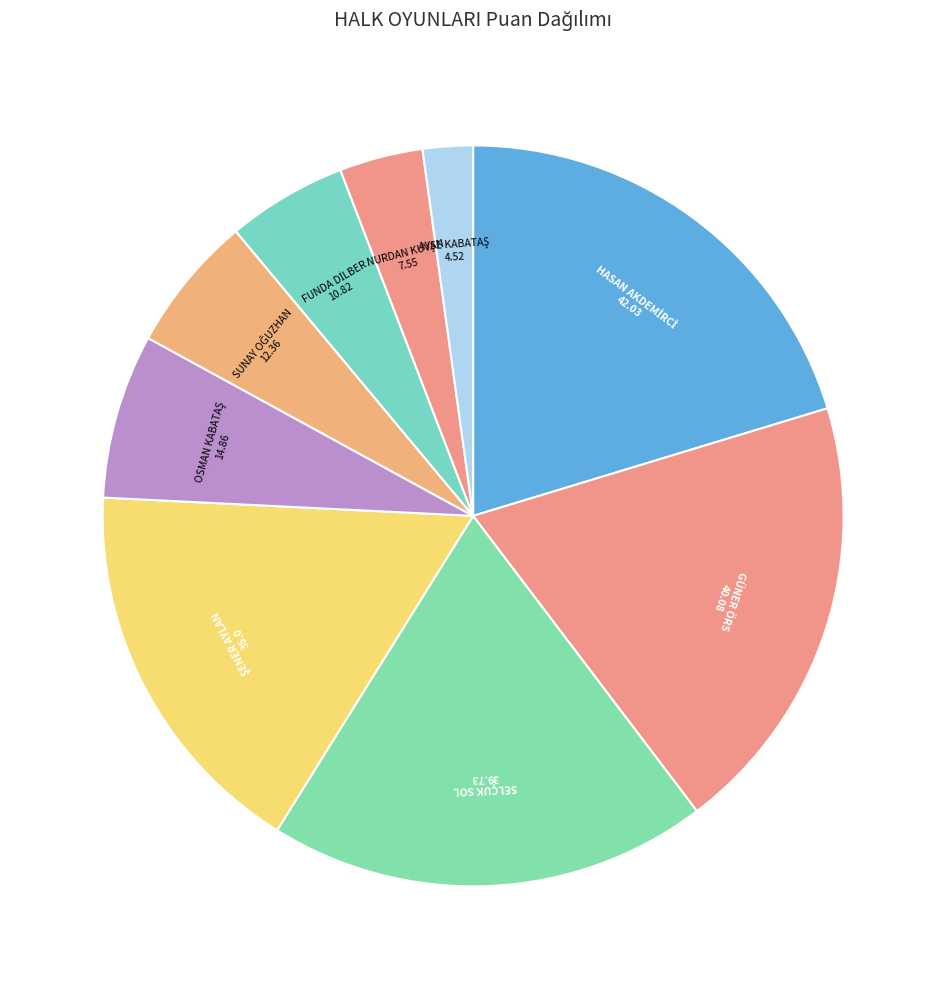

Is it true that NURDAN KUVAN is 4% of the pie?

True